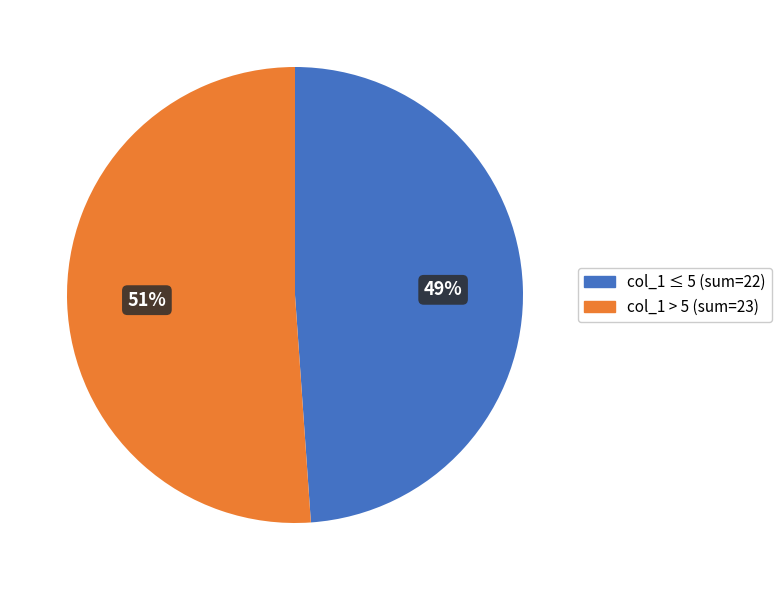

Does any single category account for the majority?

Yes